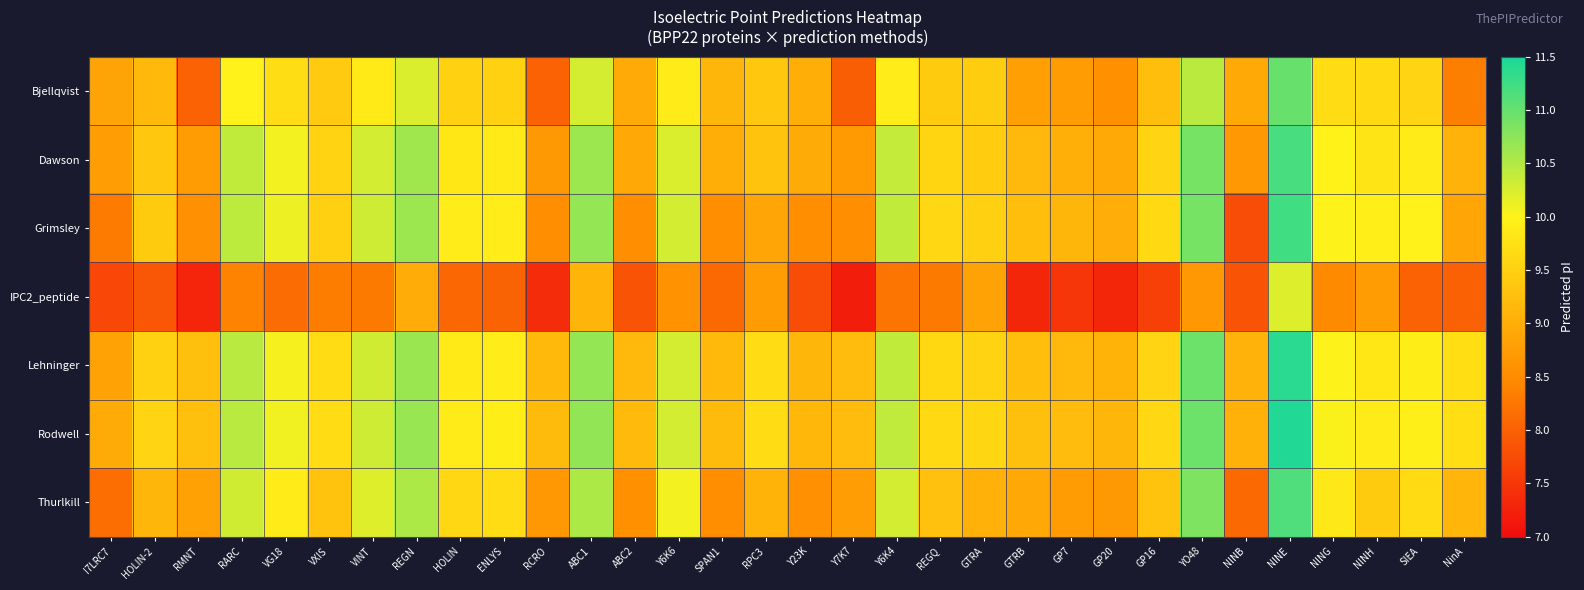

What is the total value across all series at NinA?

62.8